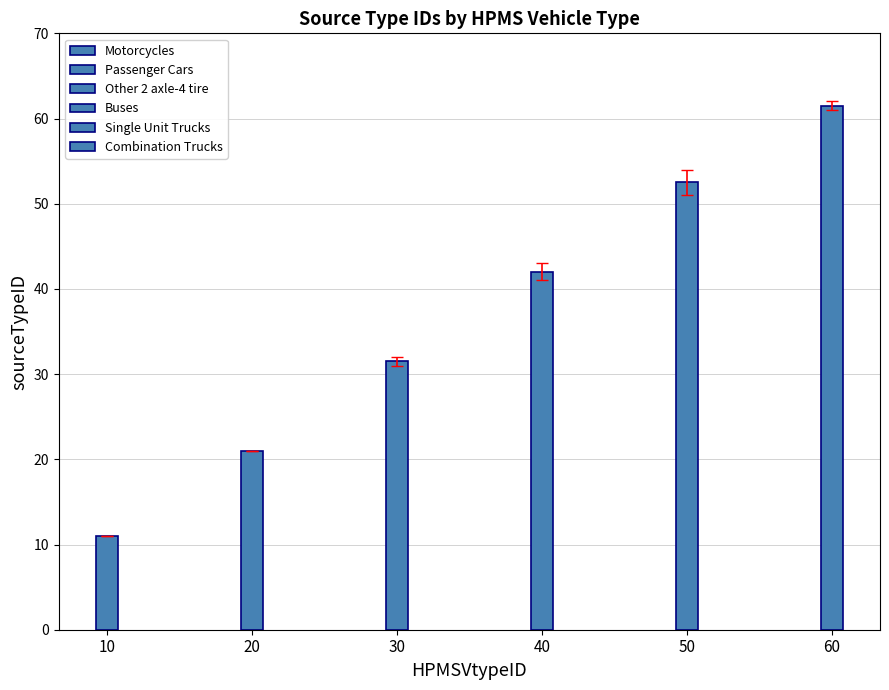

At which label does the data first exceed 43?

50